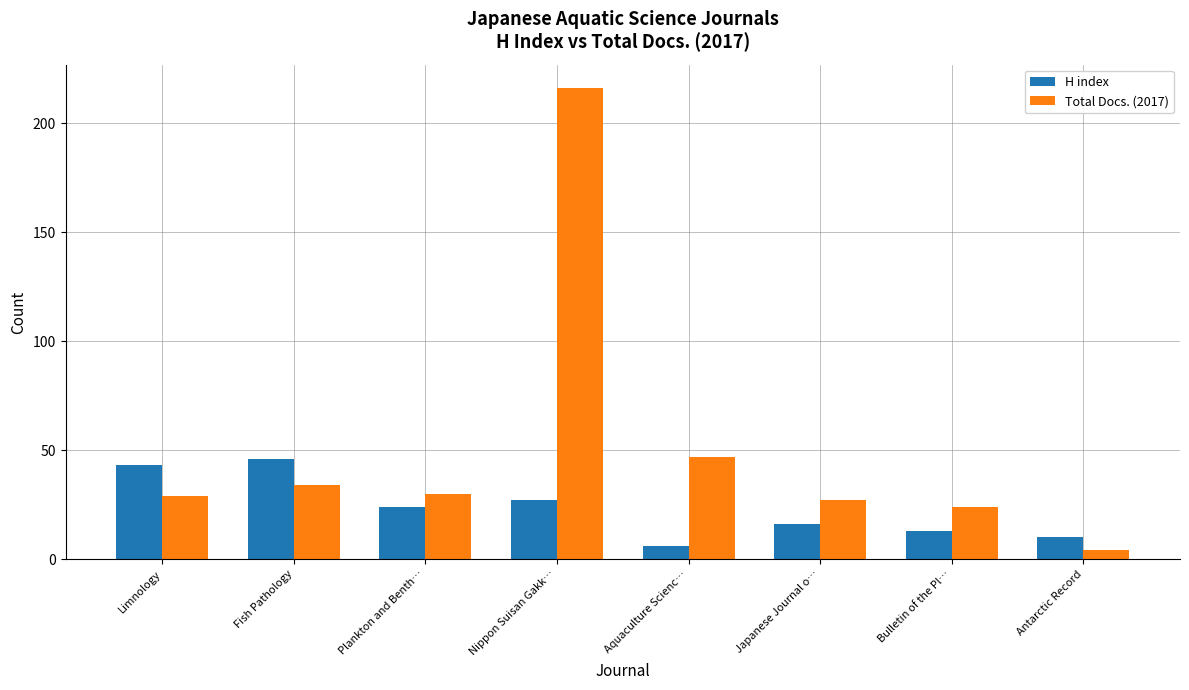

How many values in the Total Docs. (2017) series are below 30?

4